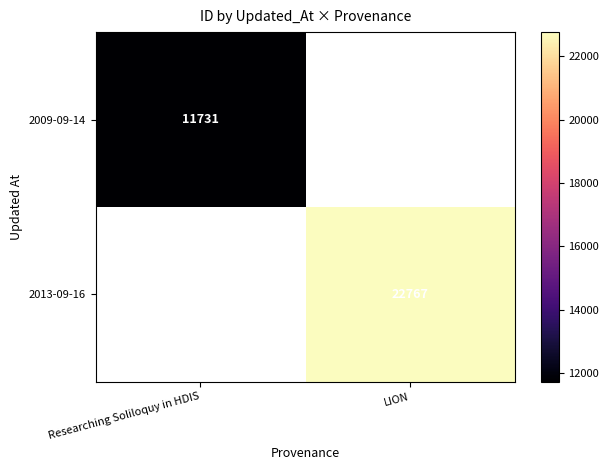

The 2013-09-16 series shows 36254 at LION. True or false?

False